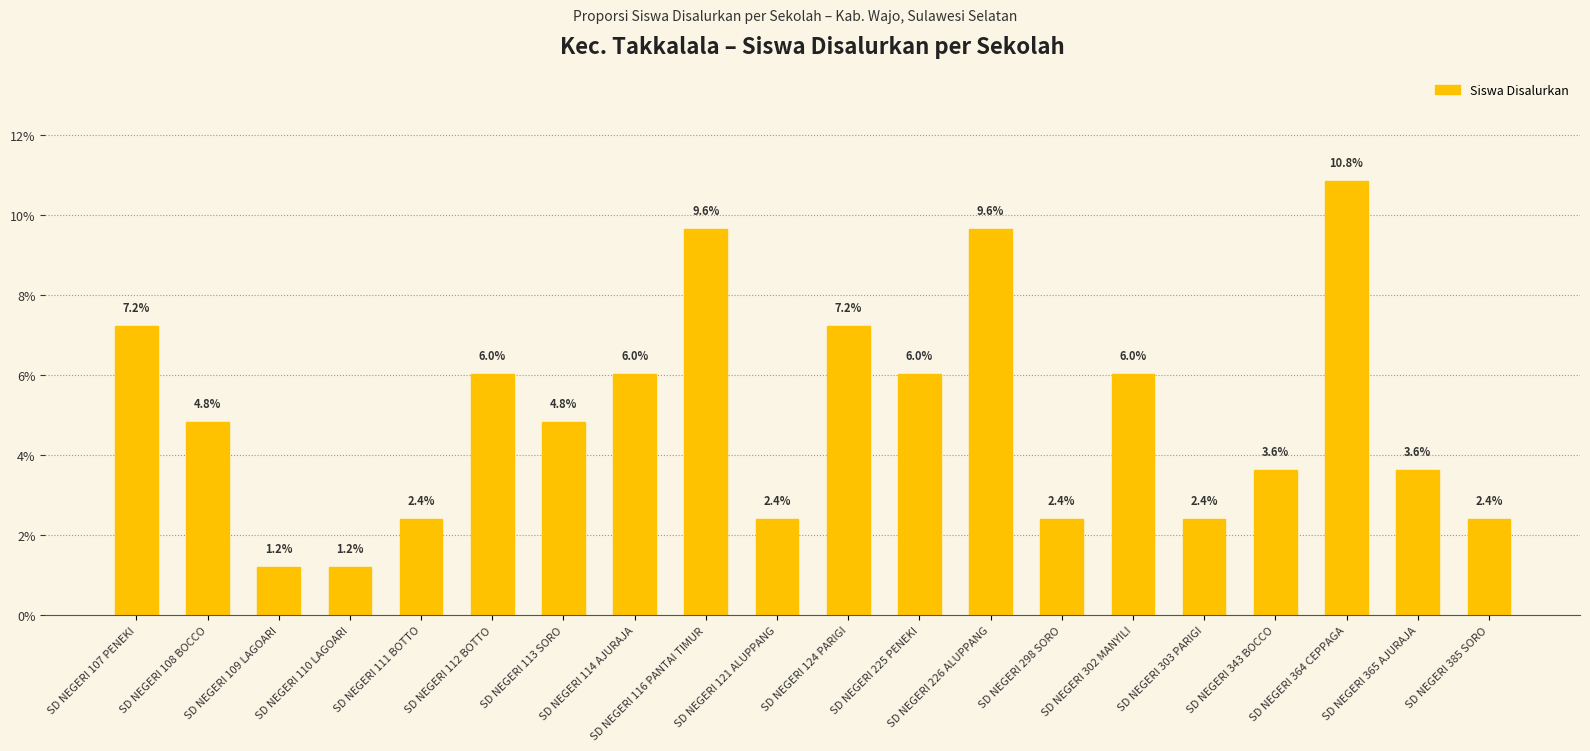

What is the greatest value displayed?

0.1